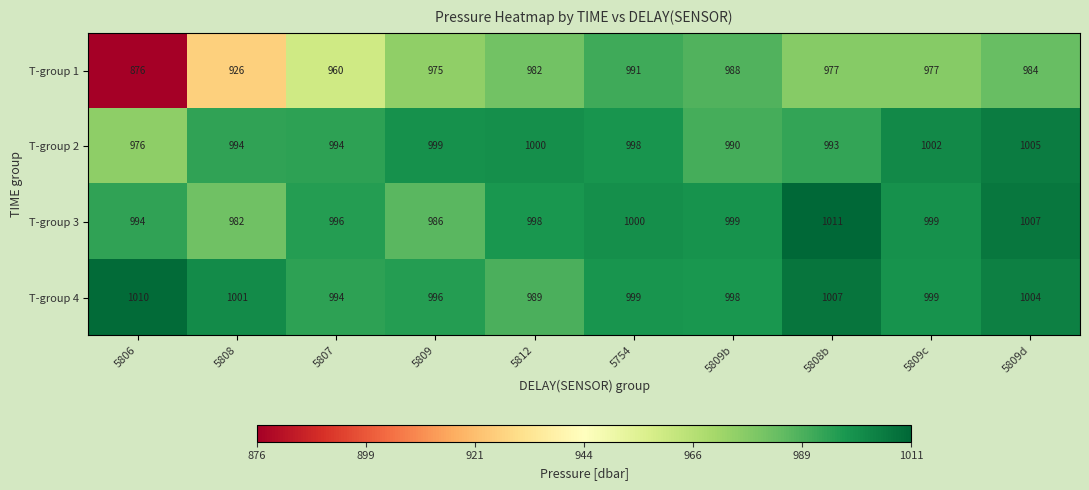

At which label is T-group 1 closest to 933?

5808